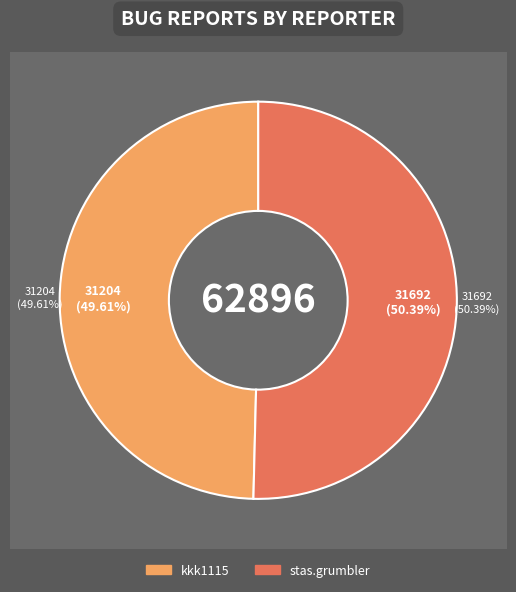

How many segments does this pie chart have?

2